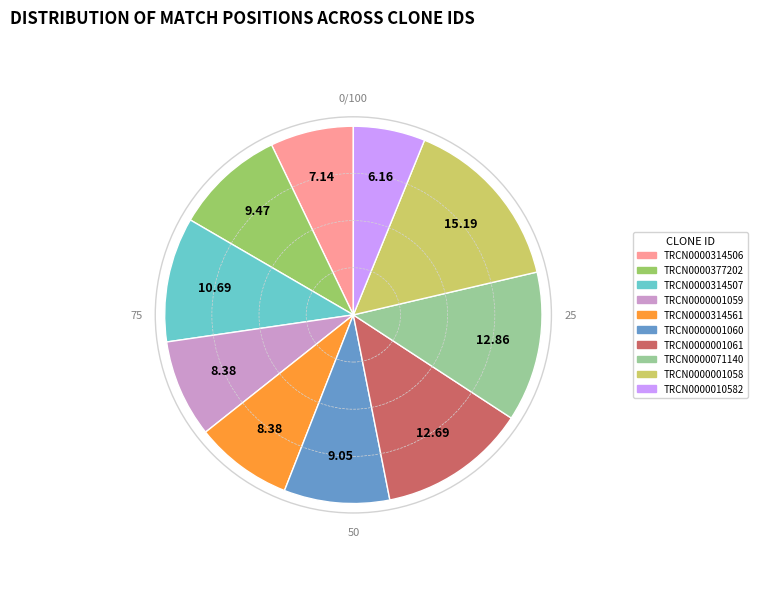

Does any single category account for the majority?

No